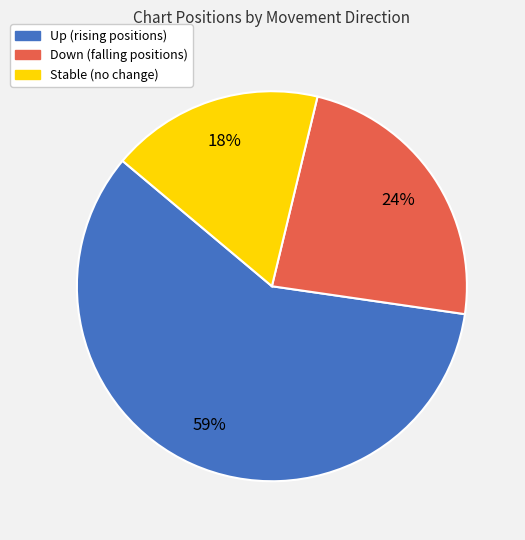

Is there a majority slice in this chart?

Yes